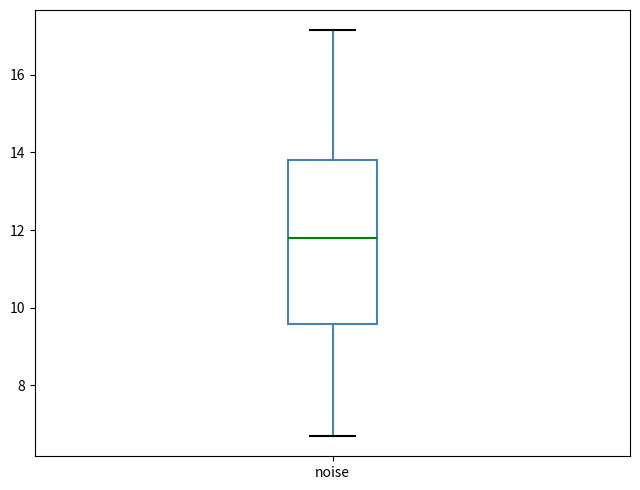

Where does the upper whisker of the box for noise end on the y-axis? The values are not printed on the chart, so give them approximately, as read against the axis.

17.2